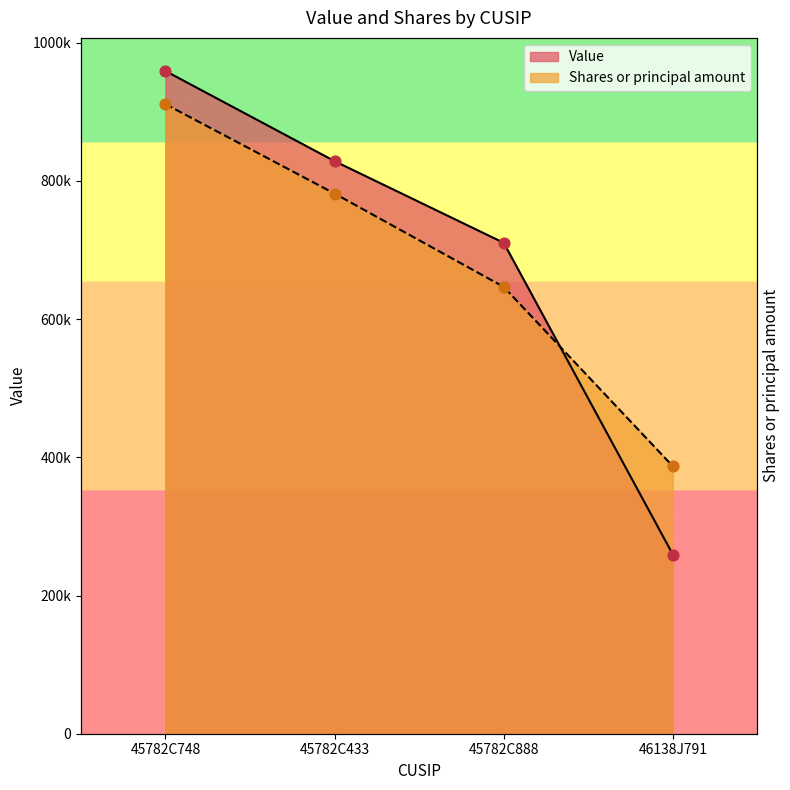

At which category is the sum across all series the highest?

45782C748